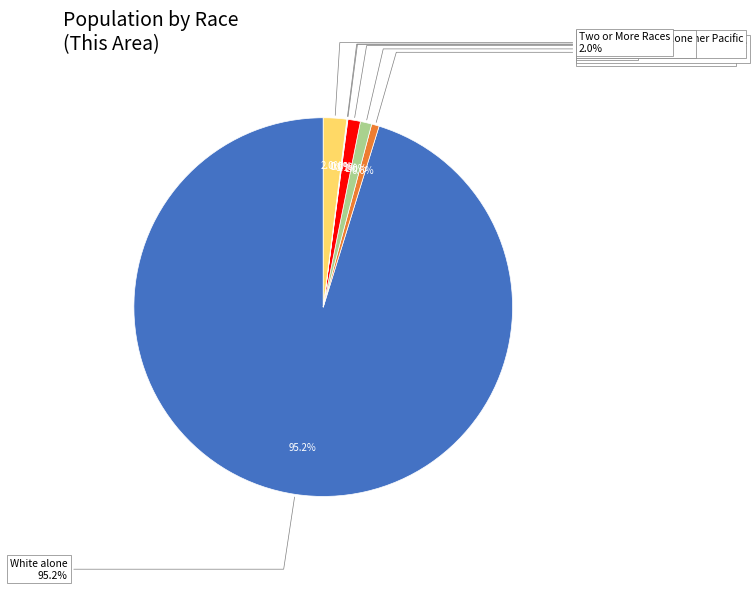

To the nearest percent, what is the difference between the largest and smallest slice percentages?

95%